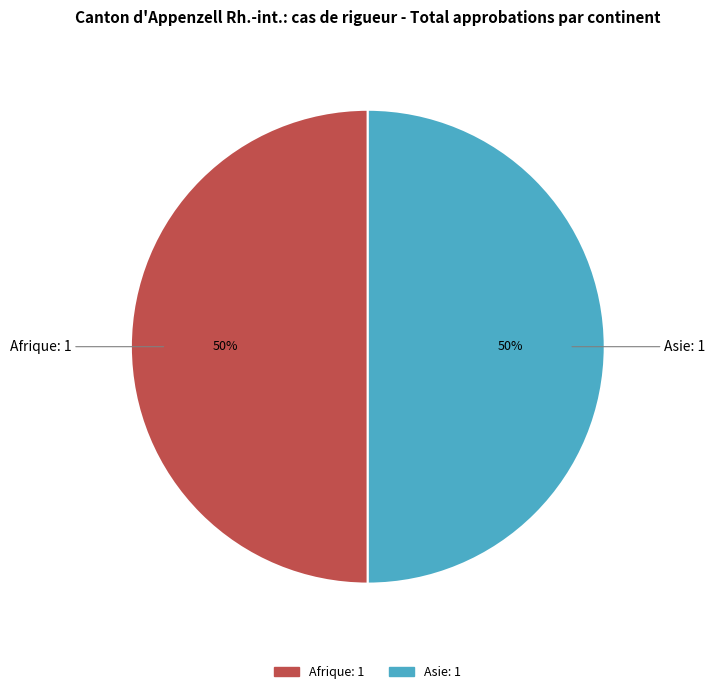

To the nearest percent, what is the average slice percentage?

50%